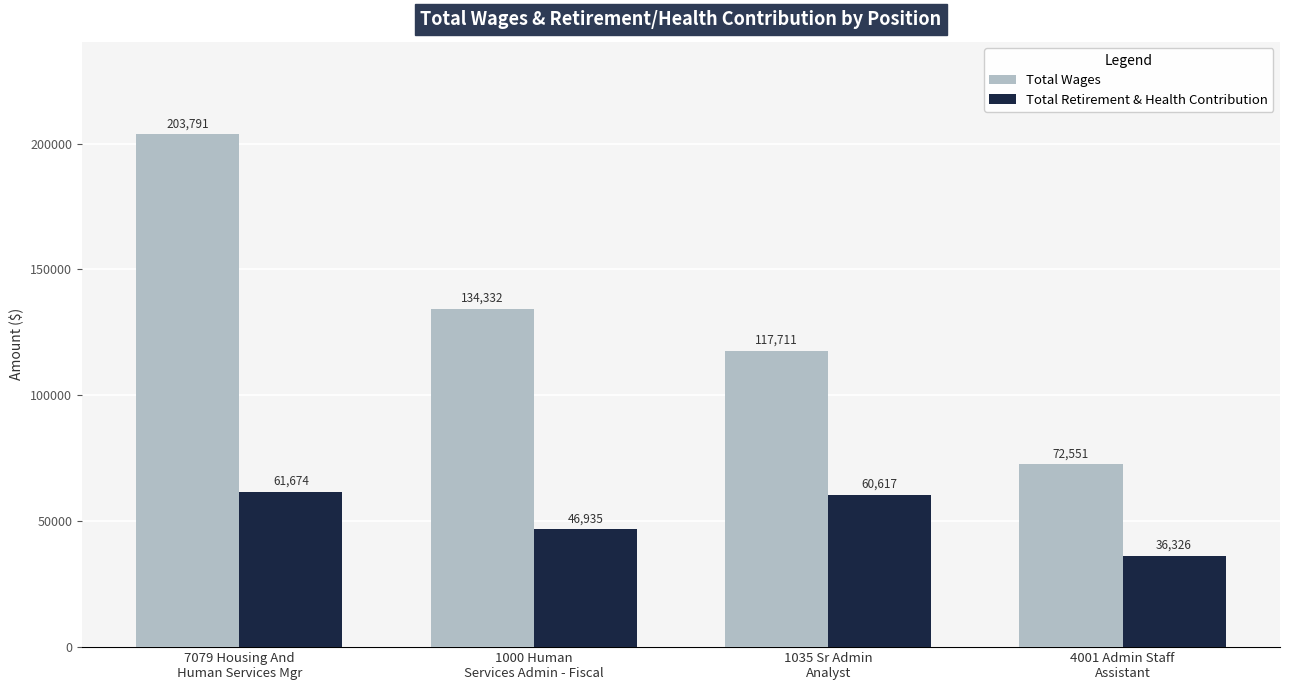

How many data points in Total Retirement & Health Contribution are less than 60617?

2